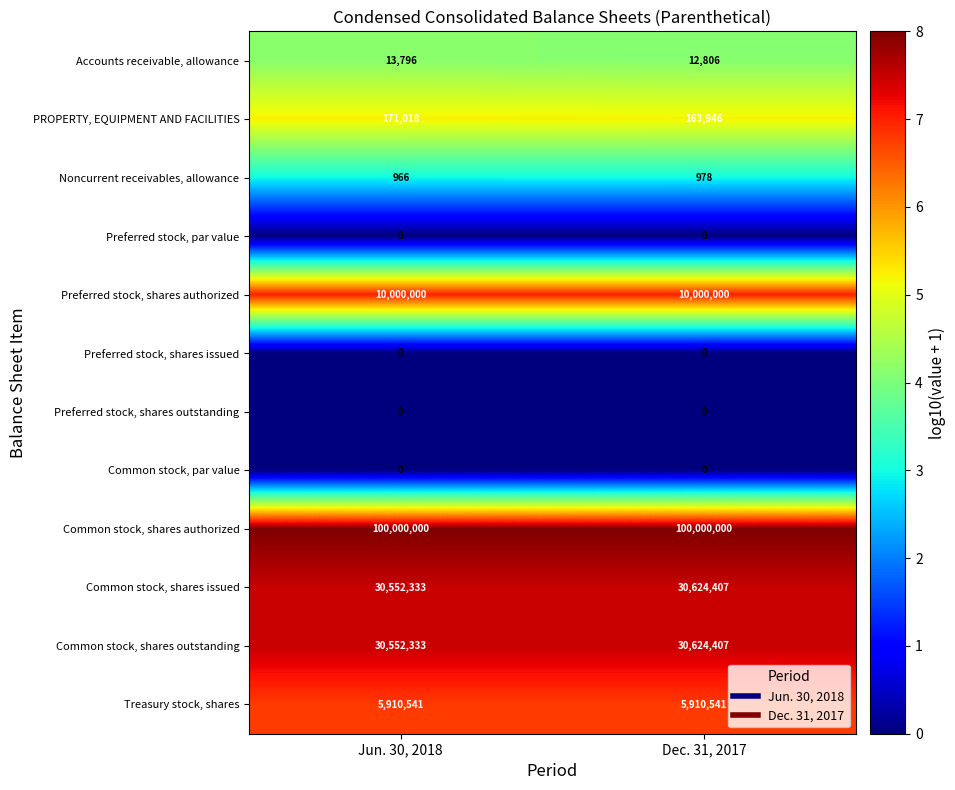

What is the greatest value displayed?

100000000